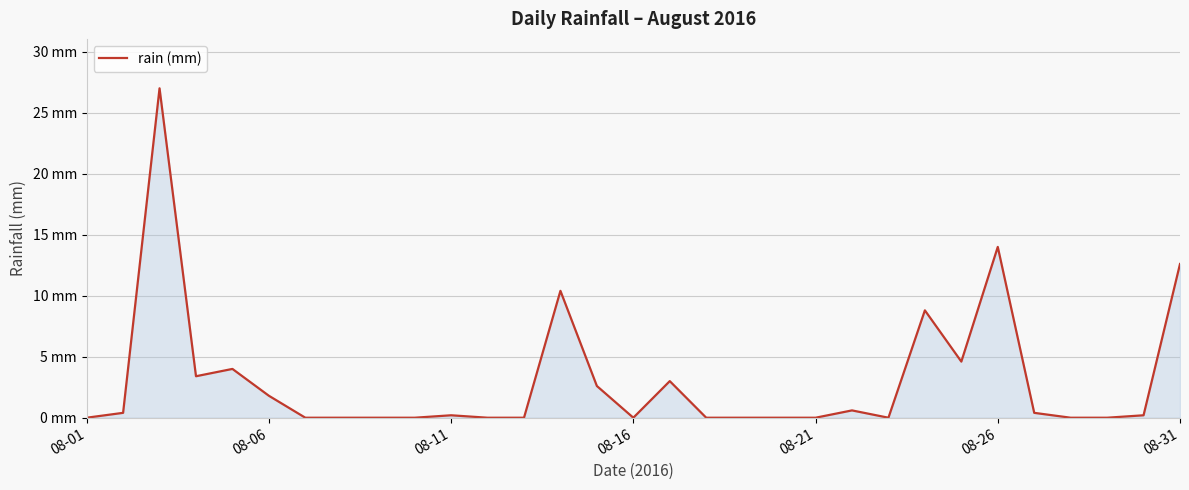

Is this an area chart (filled region under the line)?

Yes